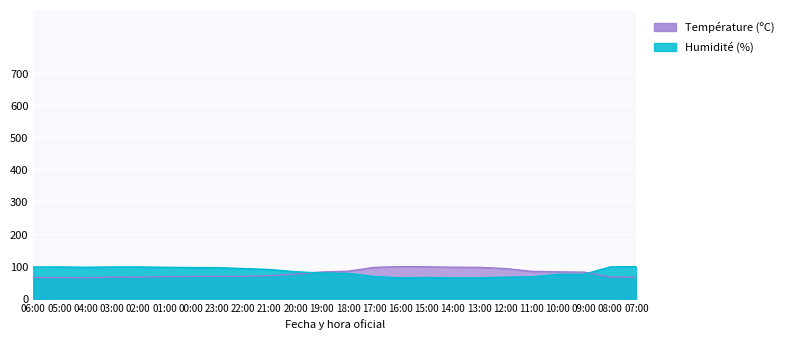

Which category has the lowest value in the Humidité (%) series?

16:00